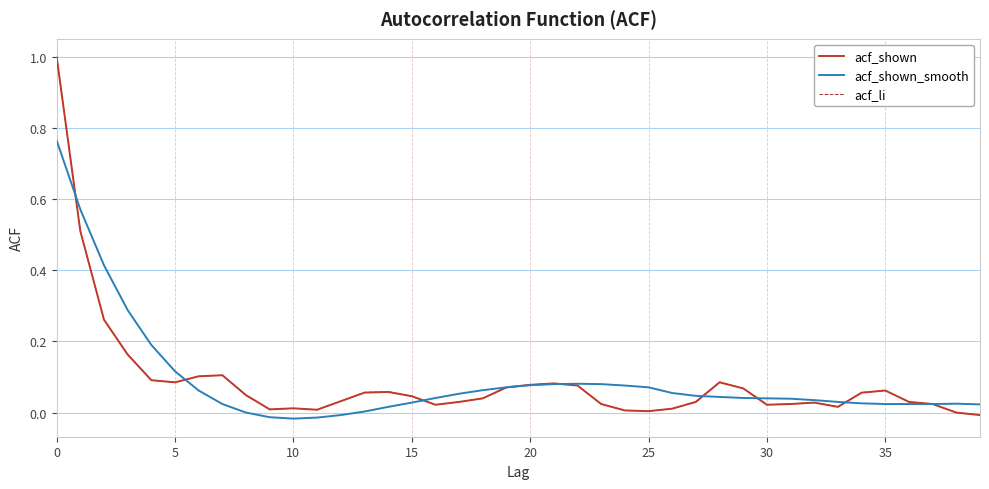

What is the greatest value displayed?

1.0